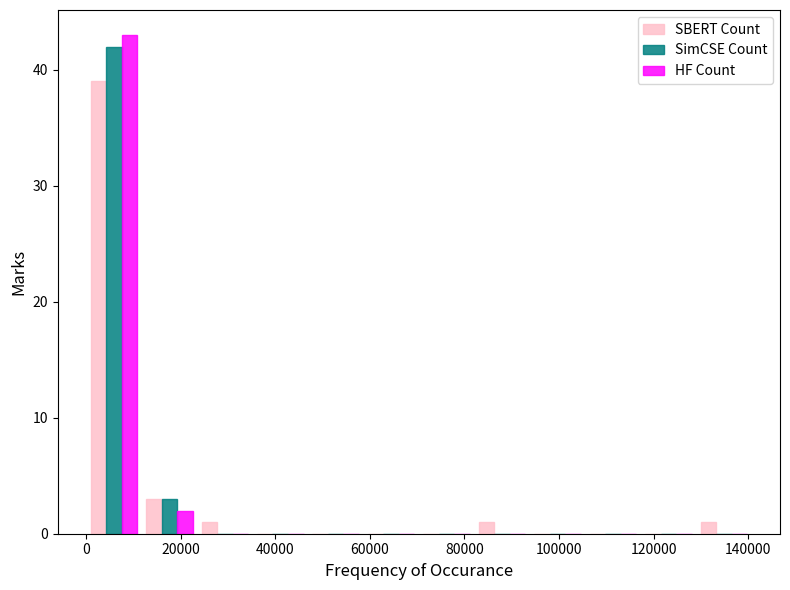

What is the height of the SimCSE Count bar covering 12000 to 24000 on the x-axis? Neither the bar edges nor the heights are printed on the chart, so give them approximately, as read against the axes.

3